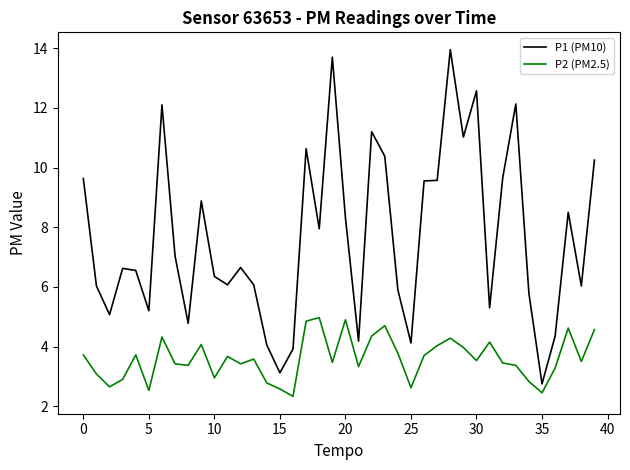

True or false: P2 (PM2.5) and P1 (PM10) cross at least once.

False